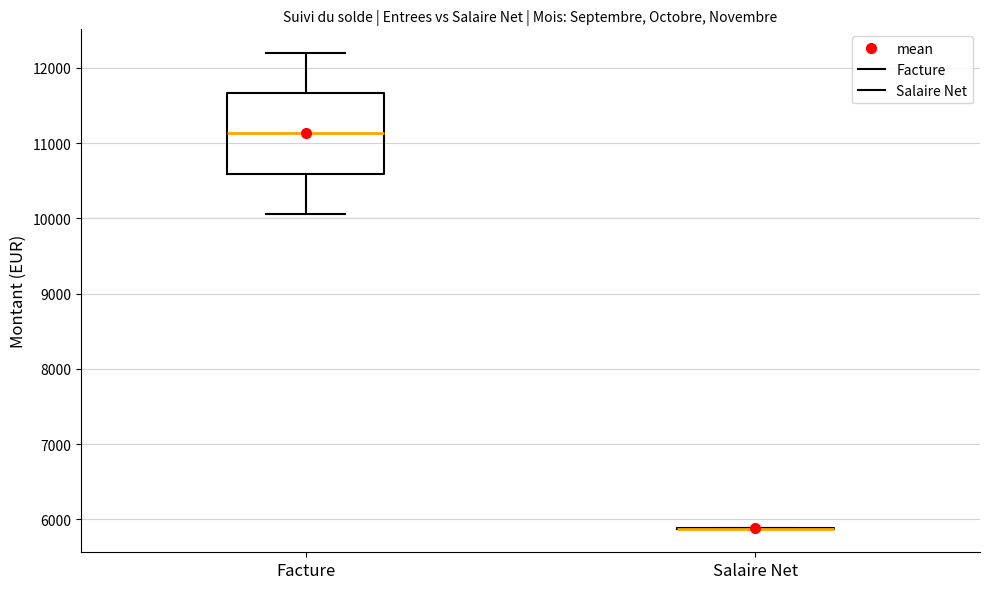

Where is the lower edge of the box for Facture on the y-axis? The values are not printed on the chart, so give them approximately, as read against the axis.

10600